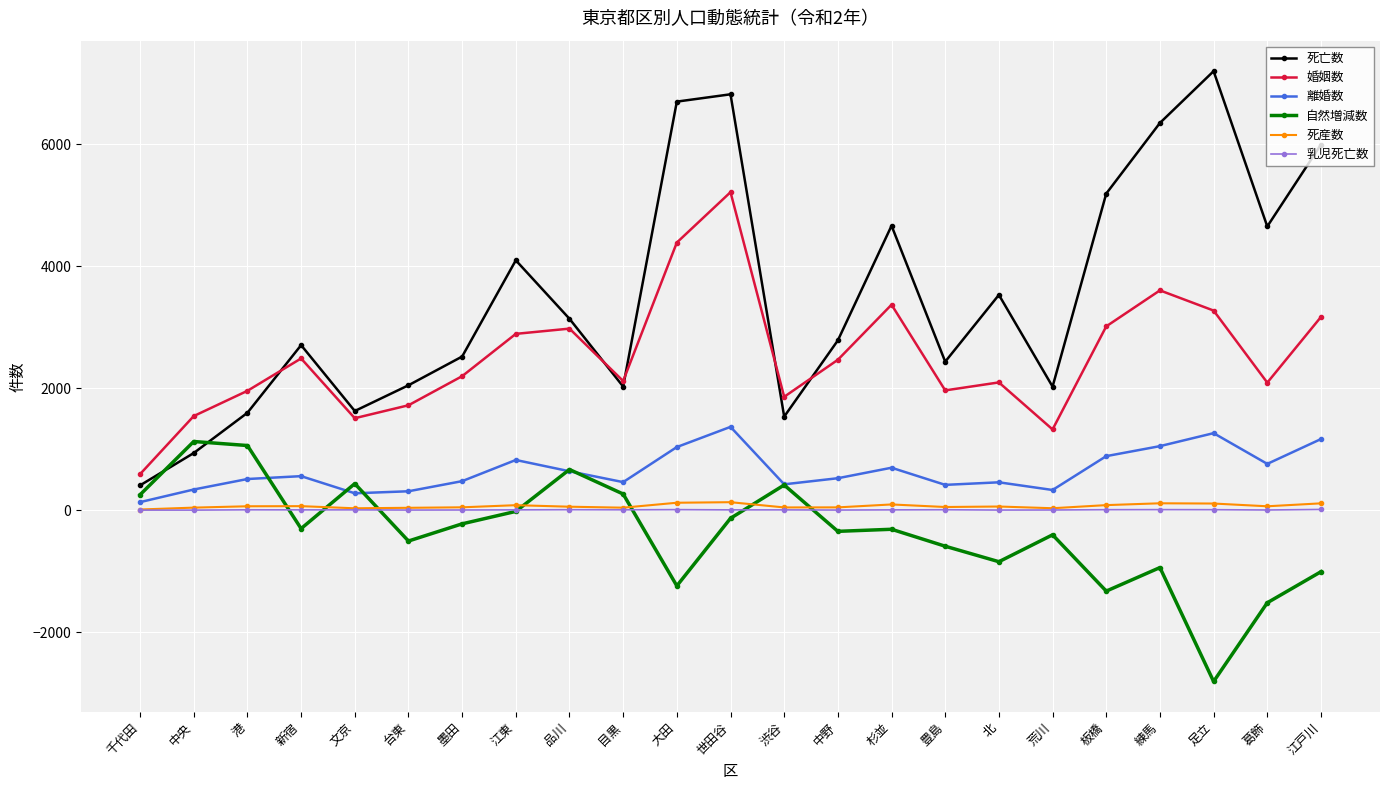

True or false: 死亡数 has more than 2 interior local peaks.

True